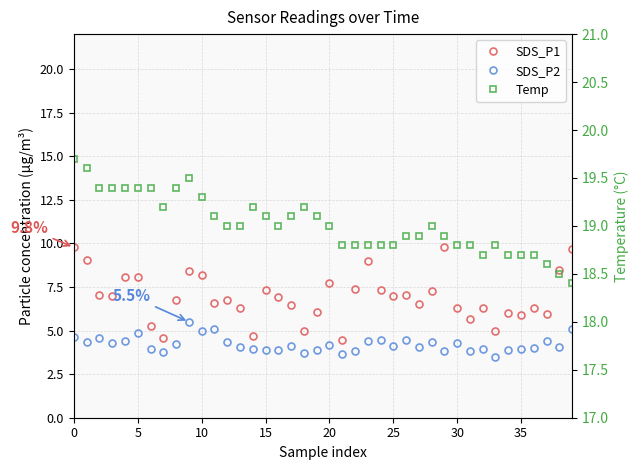

The Temp series shows 11.8 at 5. True or false?

False